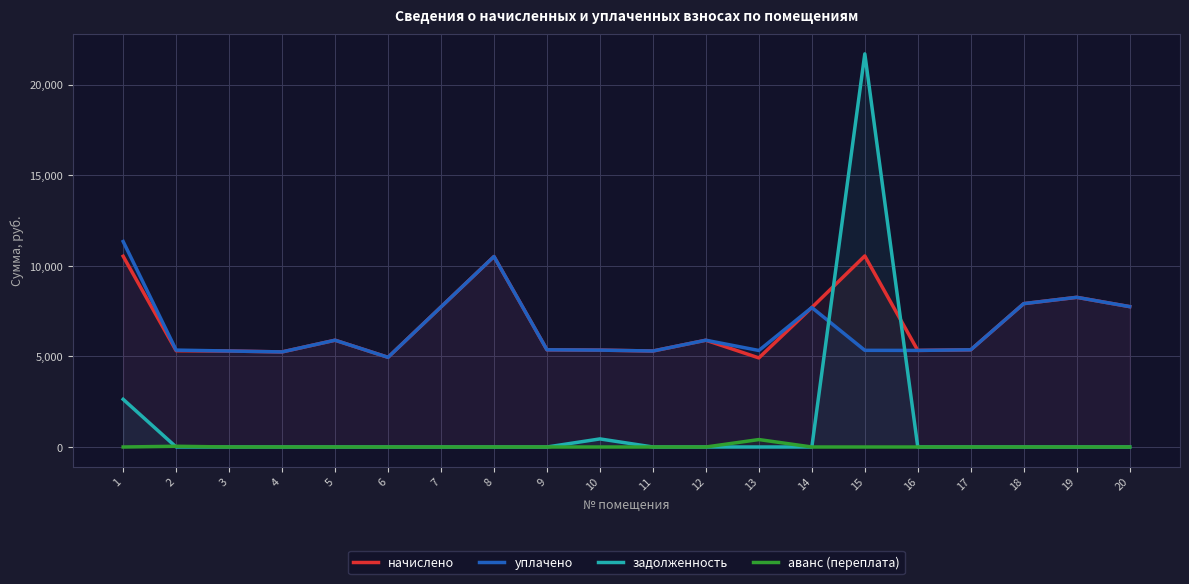

The аванс (переплата) series shows 203.2 at 11. True or false?

False